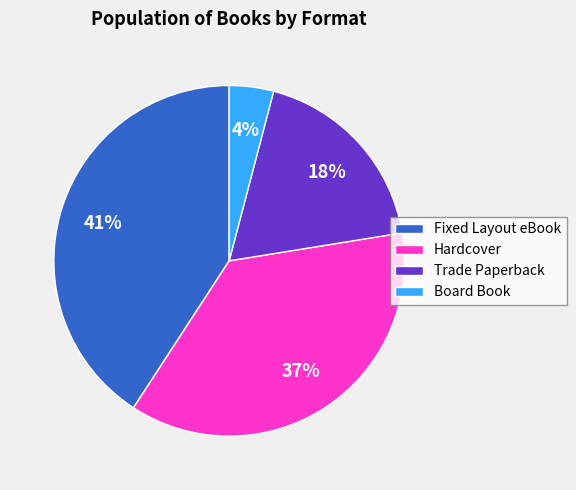

How many segments does this pie chart have?

4